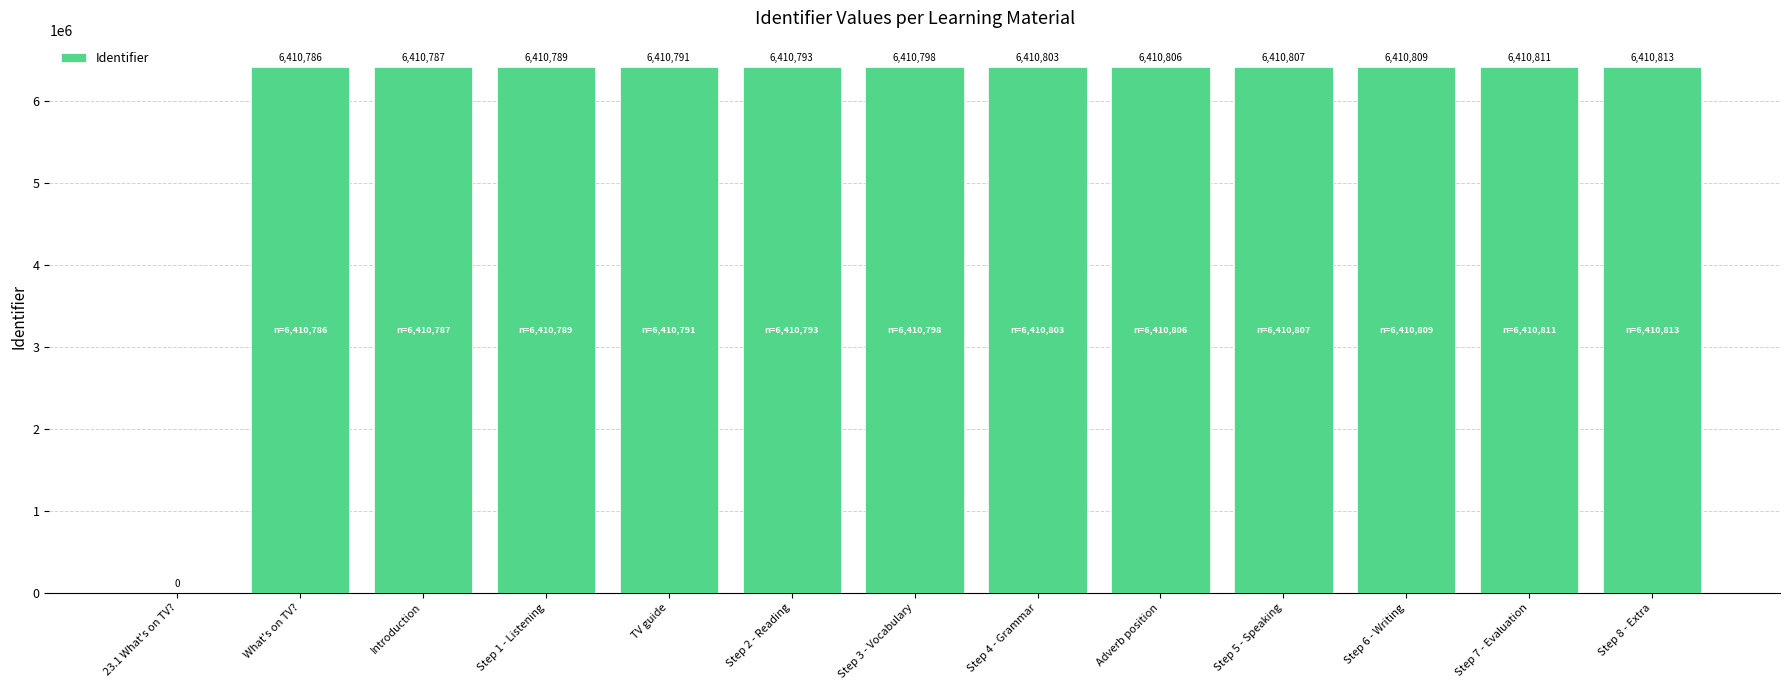

Read the value at Step 1 - Listening, to the nearest 100.

6410800